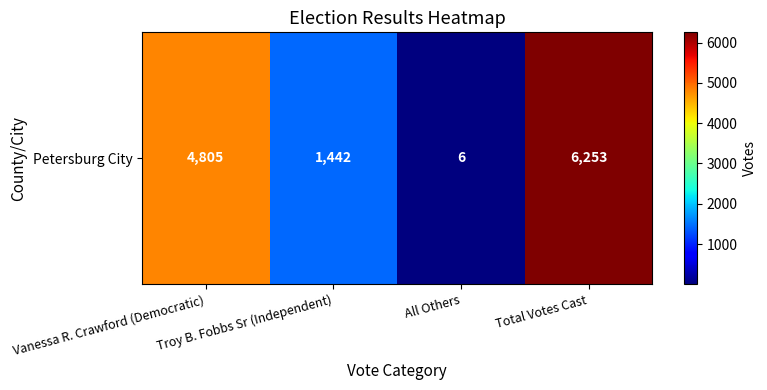

How many data points are less than 4805?

2